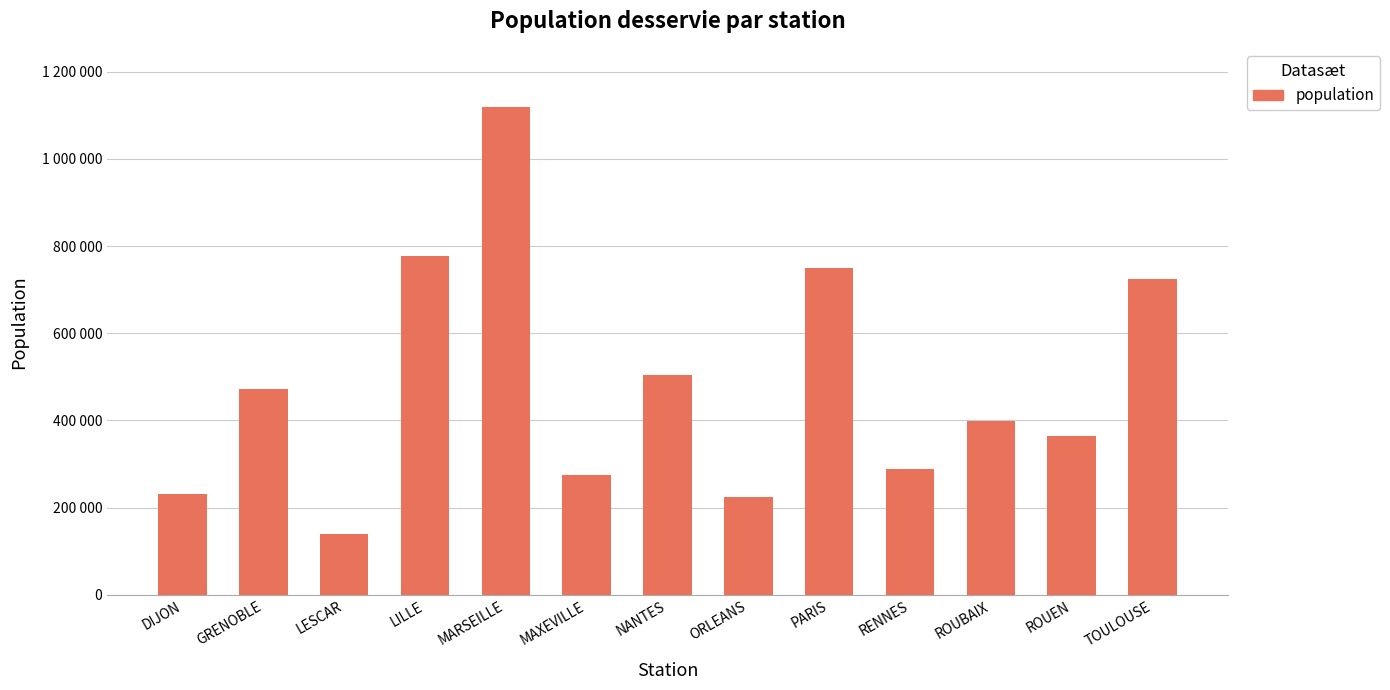

Rank the categories by value from highest to lowest.

MARSEILLE, LILLE, PARIS, TOULOUSE, NANTES, GRENOBLE, ROUBAIX, ROUEN, RENNES, MAXEVILLE, DIJON, ORLEANS, LESCAR